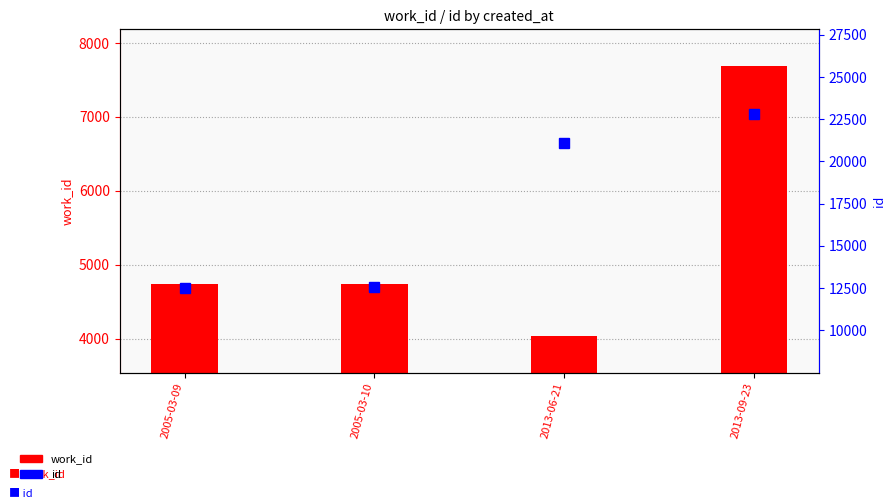

How many groups of bars are there?

4